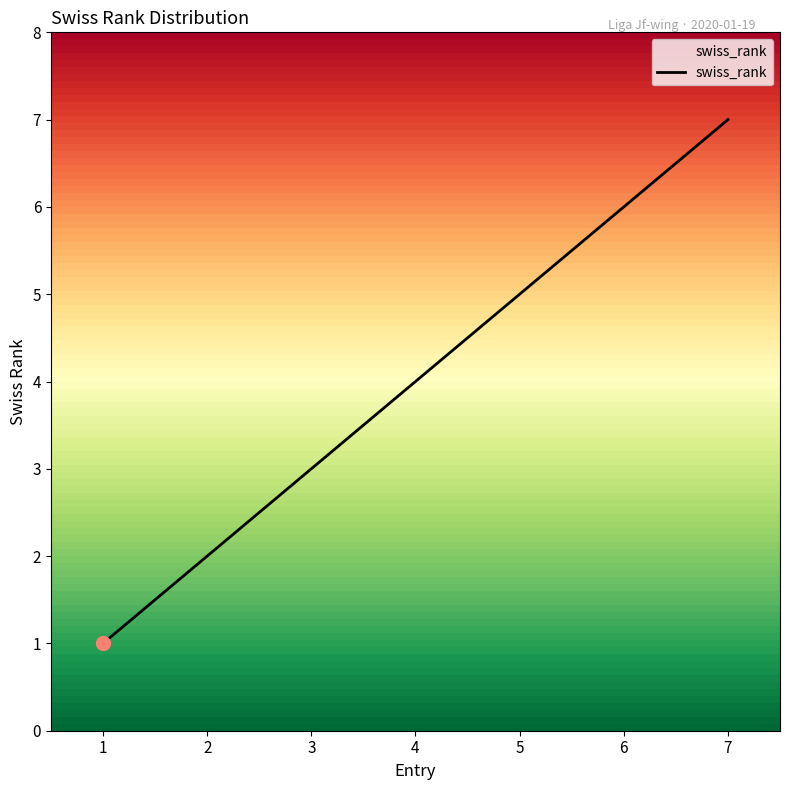

Reading left to right, extract all data points from this chart.

1	2	3	4	5	6	7